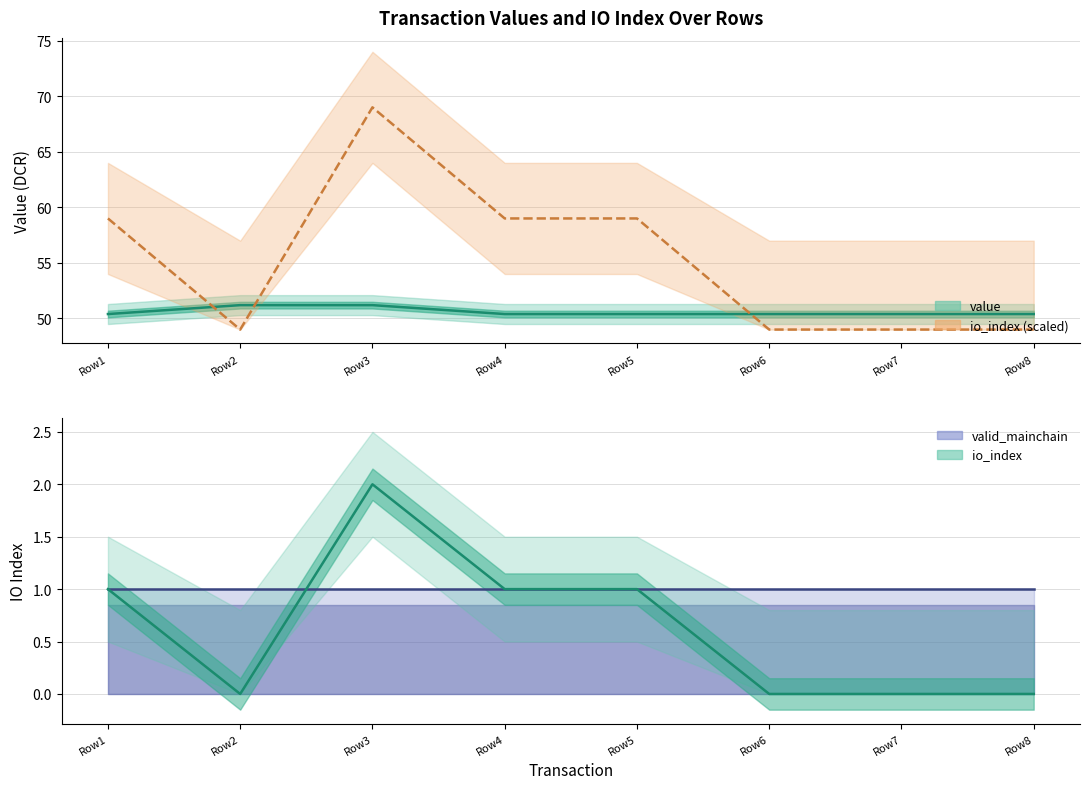

True or false: value and valid_mainchain intersect in this chart.

False